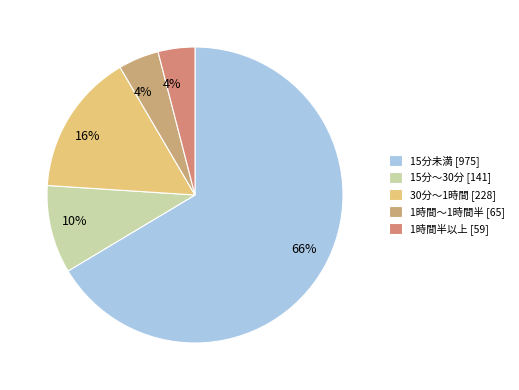

What is the change in value from 15分未満 to 1時間半以上?

-916